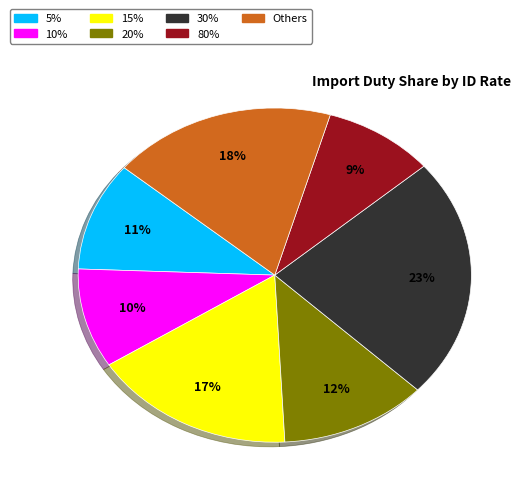

Is there a majority slice in this chart?

No